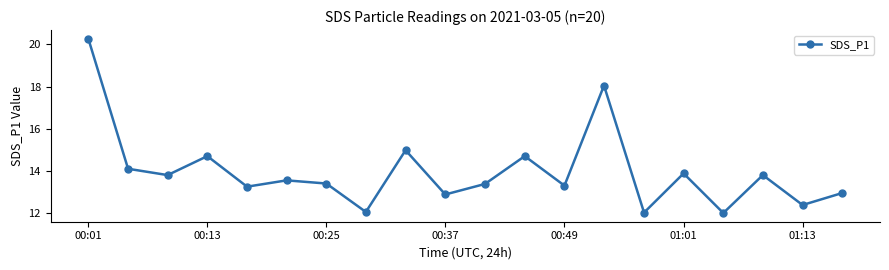

What is the value of the 16th point from the left?

13.9